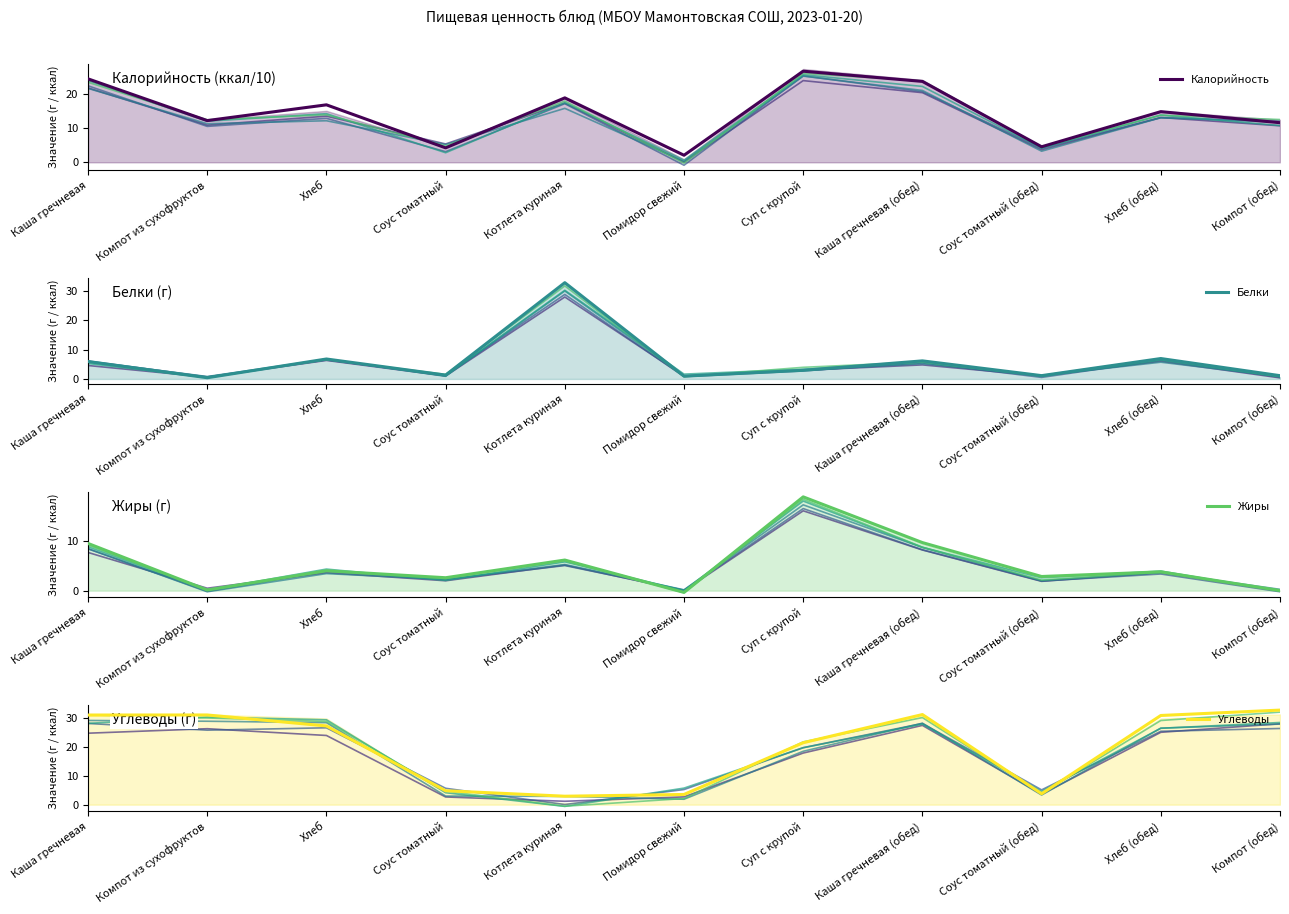

What are all the series names shown in the legend?

Калорийность, Белки, Жиры, Углеводы